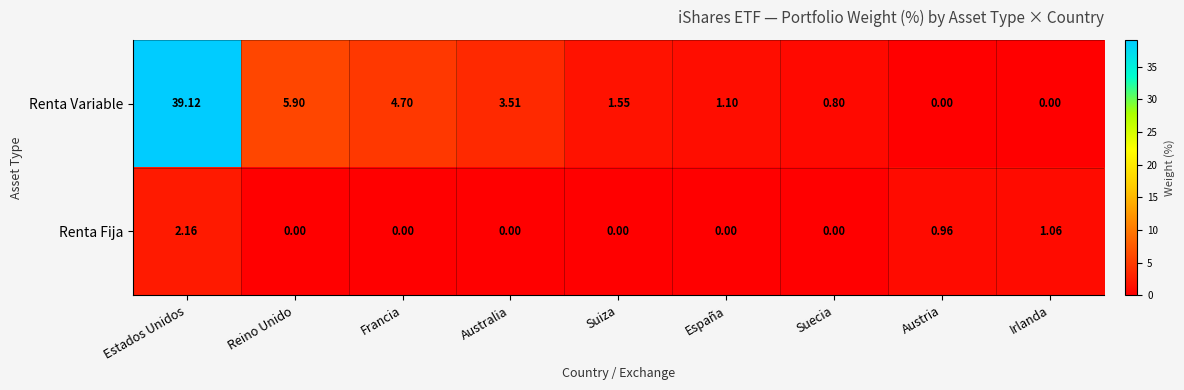

Which series has the largest range (max minus min)?

Renta Variable